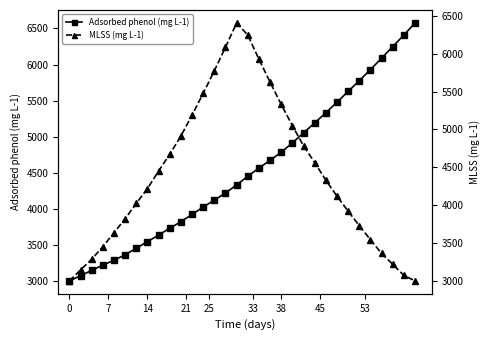

What is the minimum value for Adsorbed phenol (mg L-1)?

2996.6